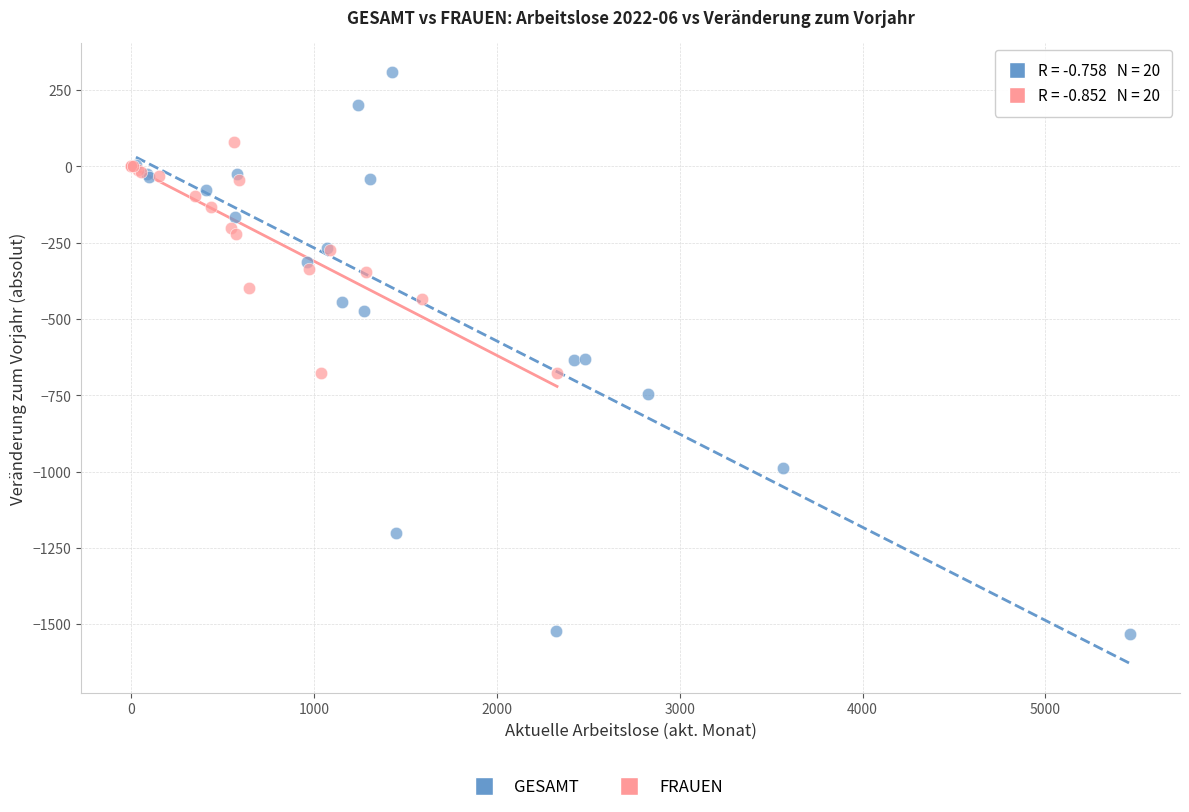

Which series has the widest spread of Y values?

GESAMT